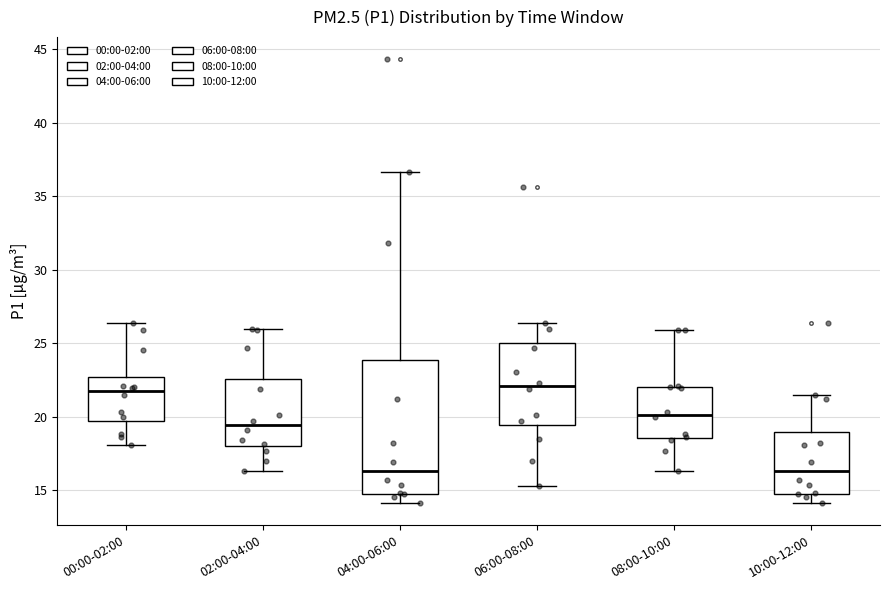

Which box is the tallest, from its lower edge to its upper edge?

04:00-06:00